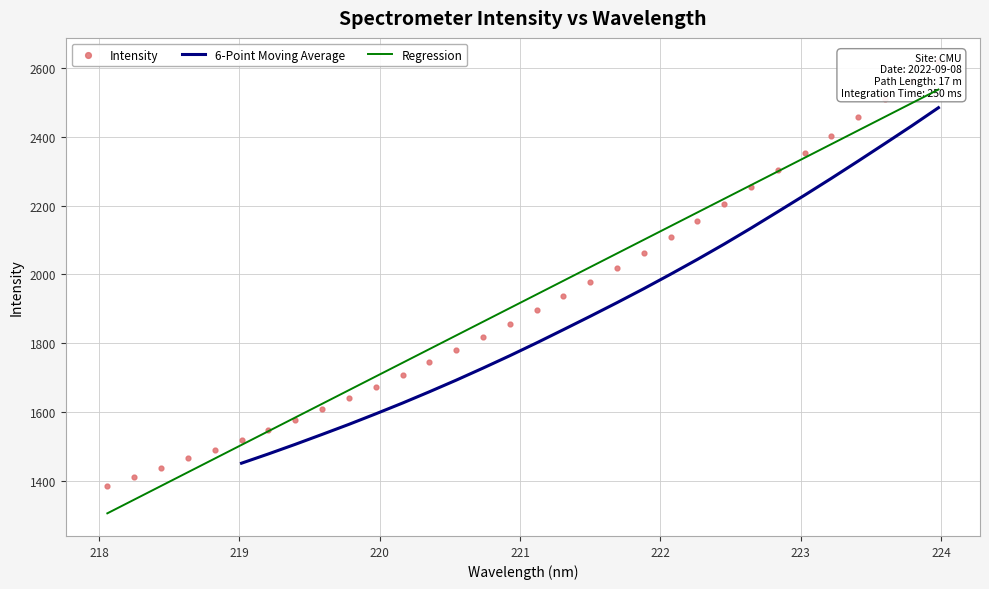

What is the ratio of the value at 223.5987 to the value at 222.263?

1.2